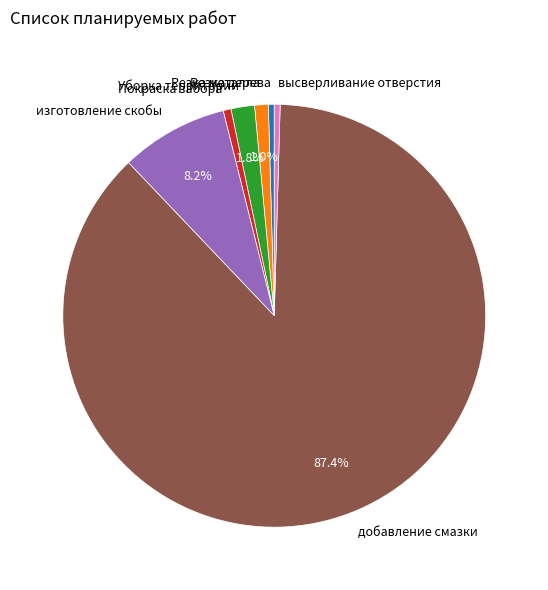

Does добавление смазки account for over 50% of the chart?

Yes